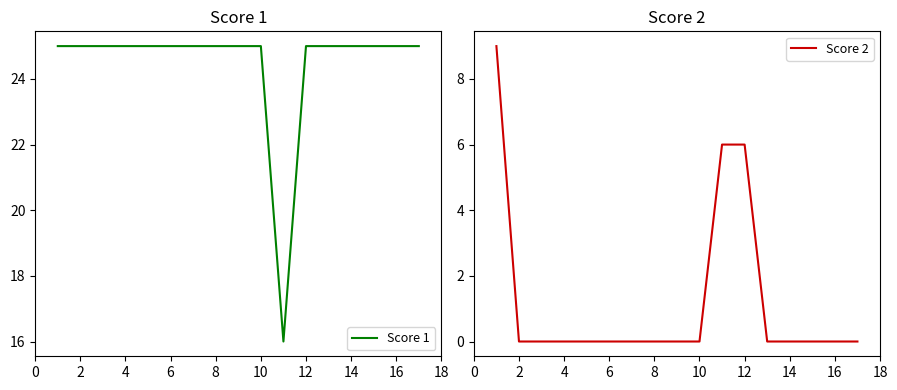

What is the minimum value for Score 1?

16